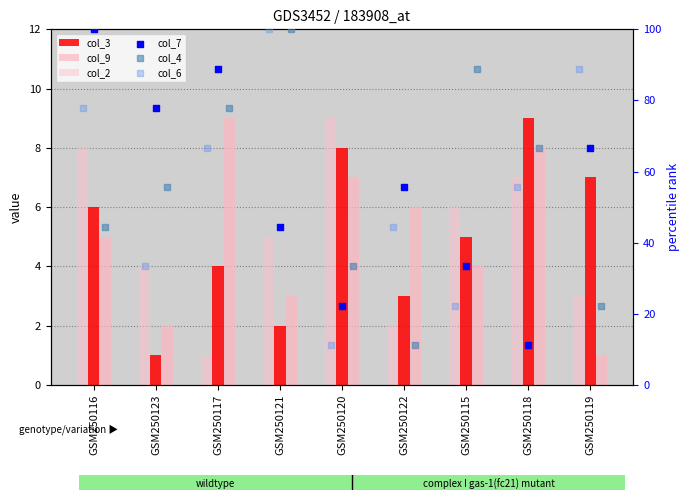

What are all the series names shown in the legend?

col_3, col_9, col_2, col_7, col_4, col_6